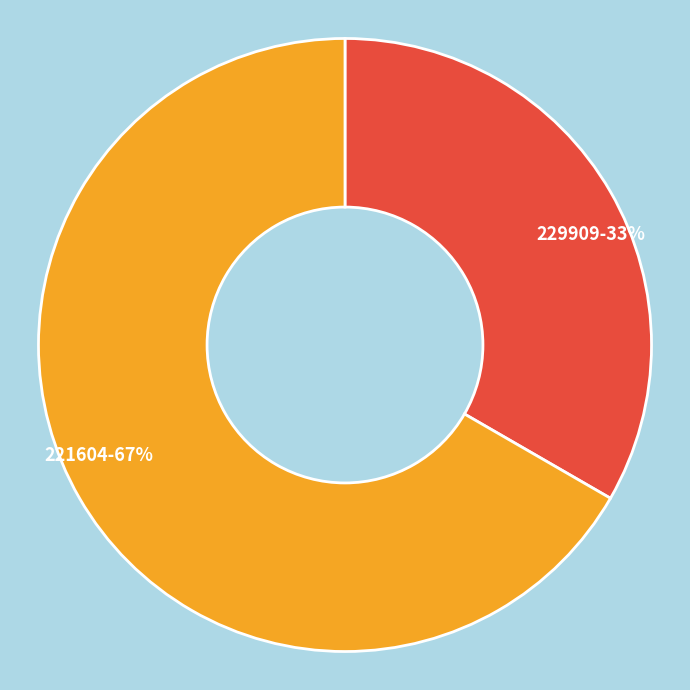

Between 221604 and 229909, which is larger?

221604